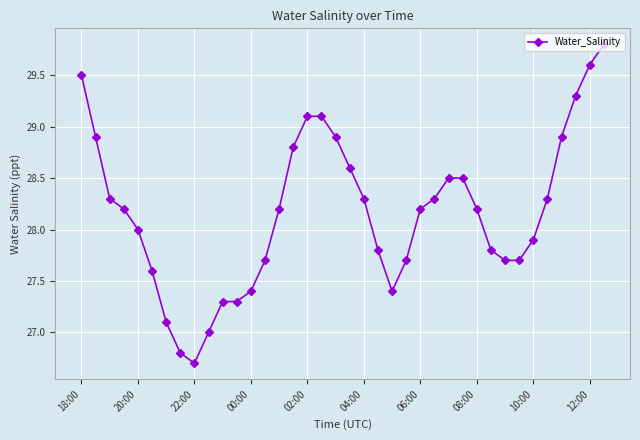

What is the value of the 29th point from the left?

28.2